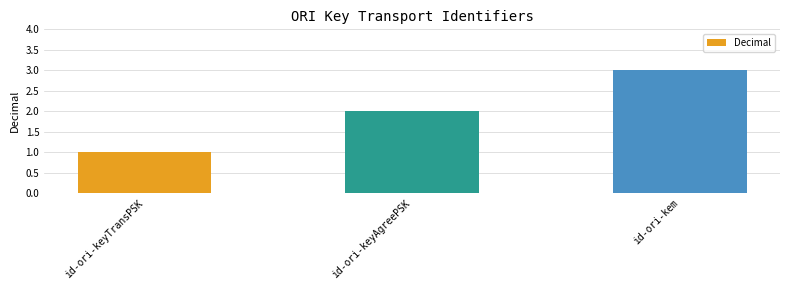

The chart shows a value of 0 at id-ori-keyTransPSK. True or false?

False